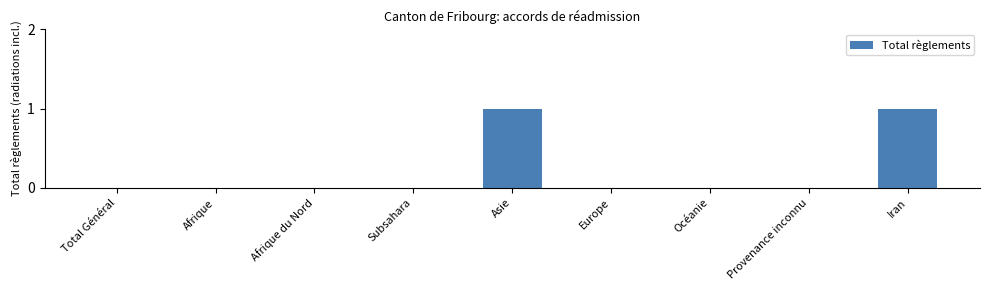

Is it true that the value at Subsahara is 1?

False